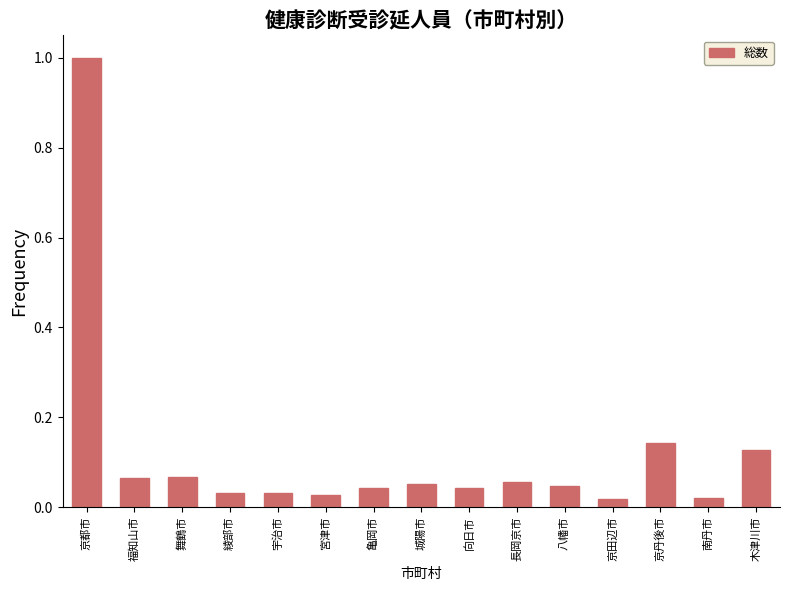

Between 木津川市 and 向日市, which is larger?

木津川市